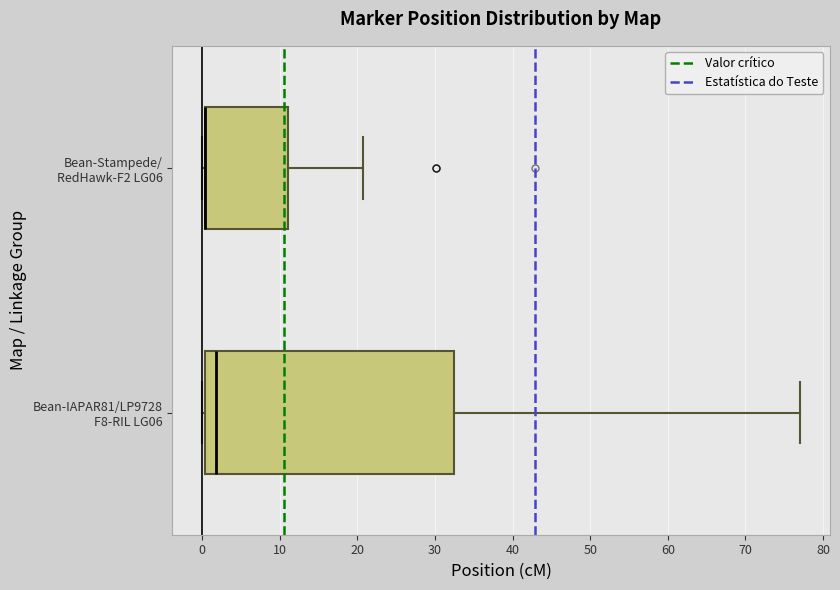

Reading bottom to top, transcribe this box plot: for each box, give where its median line is, the range the box spans, and where its two whiskers end, as read against the x-axis. The values are not printed on the chart, so give them approximately, as read against the axis.

Bean-IAPAR81/LP9728 F8-RIL LG06: median 2, box 0 to 32, whiskers 0 (just left of the box's left edge) to 77
Bean-Stampede/ RedHawk-F2 LG06: median 0 (drawn on the box's left edge), box 0 to 11, whiskers 0 (just left of the box's left edge) to 21